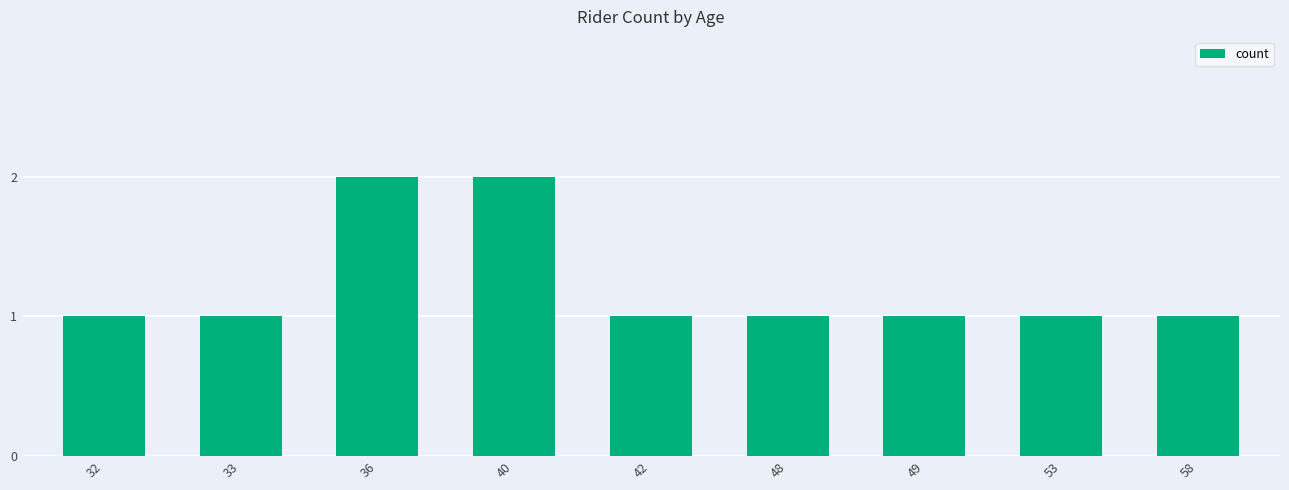

Read the value at 32.

1